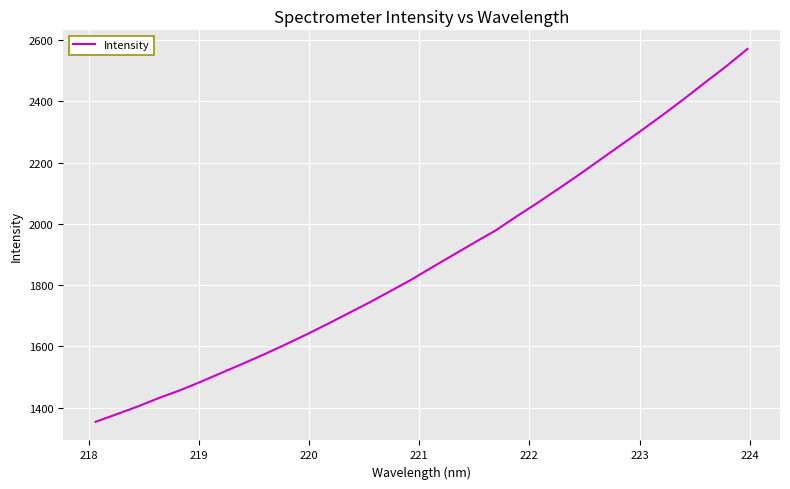

What is the difference between the maximum and minimum values?

1217.9